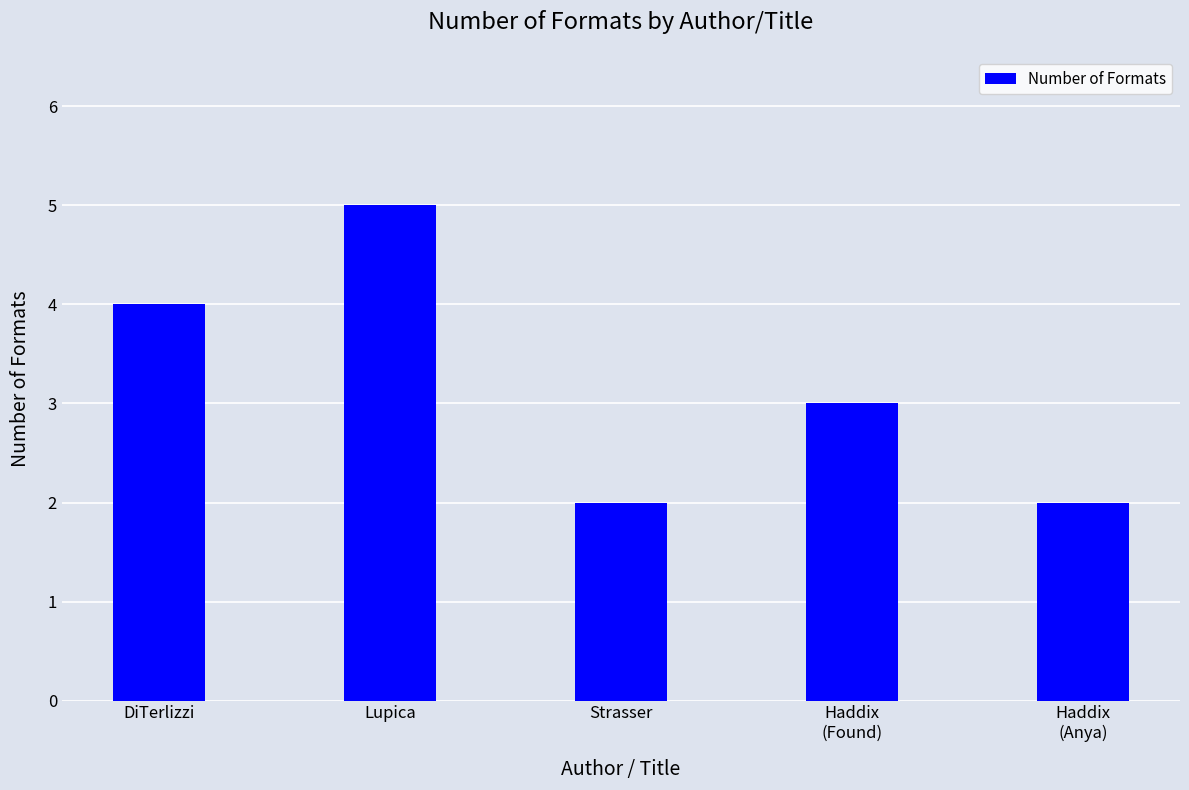

The chart shows a value of 1 at Haddix
(Anya). True or false?

False